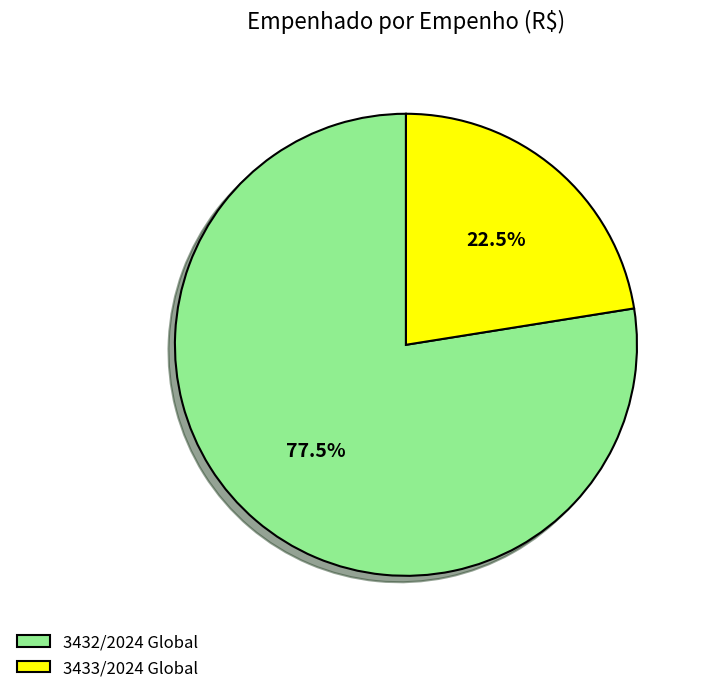

Combined, do 3432/2024 Global and 3433/2024 Global account for over 50%?

Yes